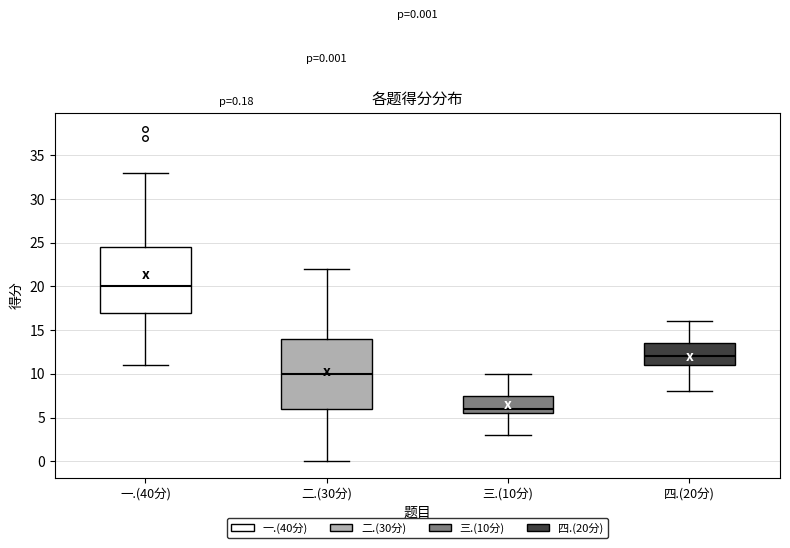

Comparing the boxes themselves (not the whiskers), which one is the tallest?

二.(30分)